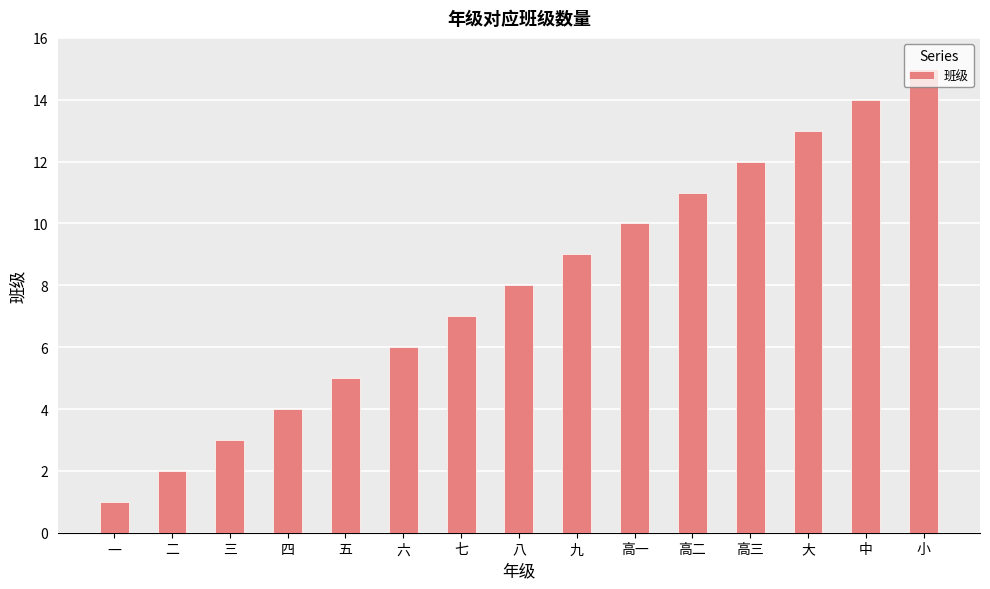

Are the bars grouped side by side (vs. stacked)?

No